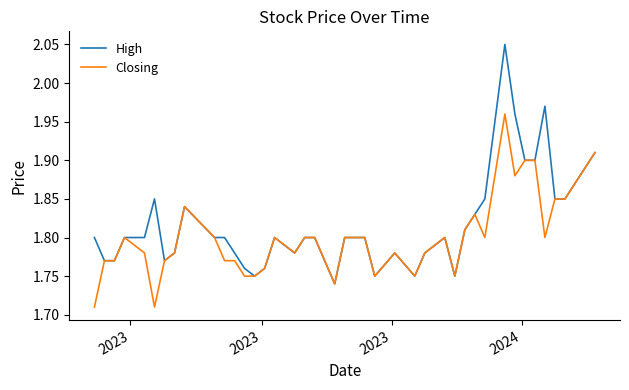

List the series in order of their peak value, lowest first.

Closing, High